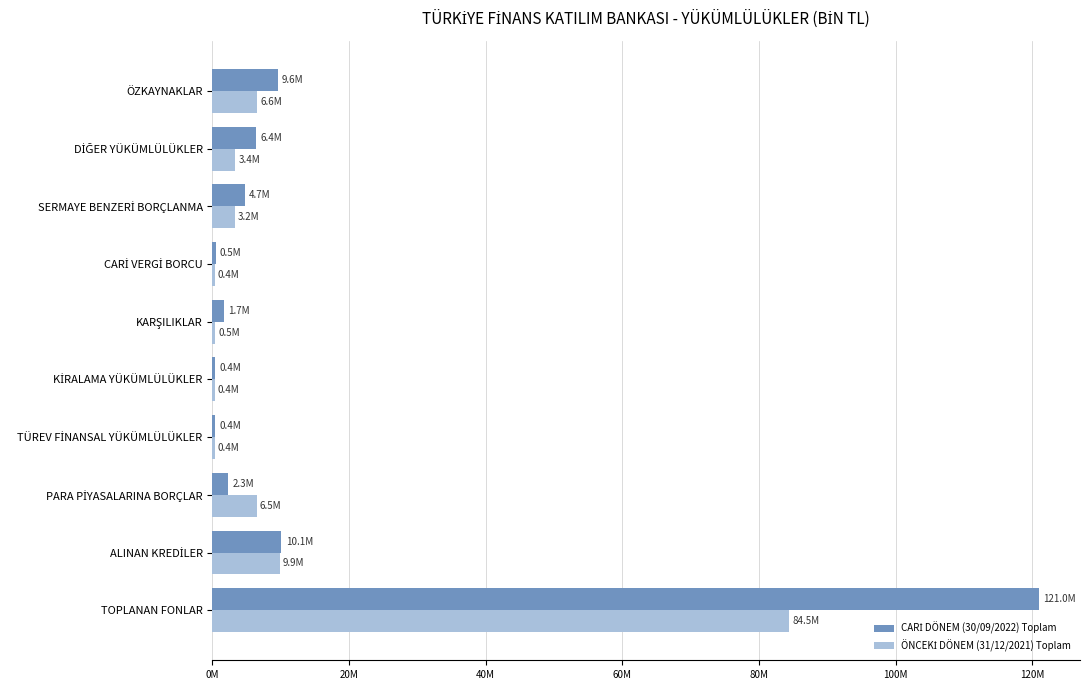

What is the value of the CARİ DÖNEM (30/09/2022) Toplam bar at the 5th from the left?

440759